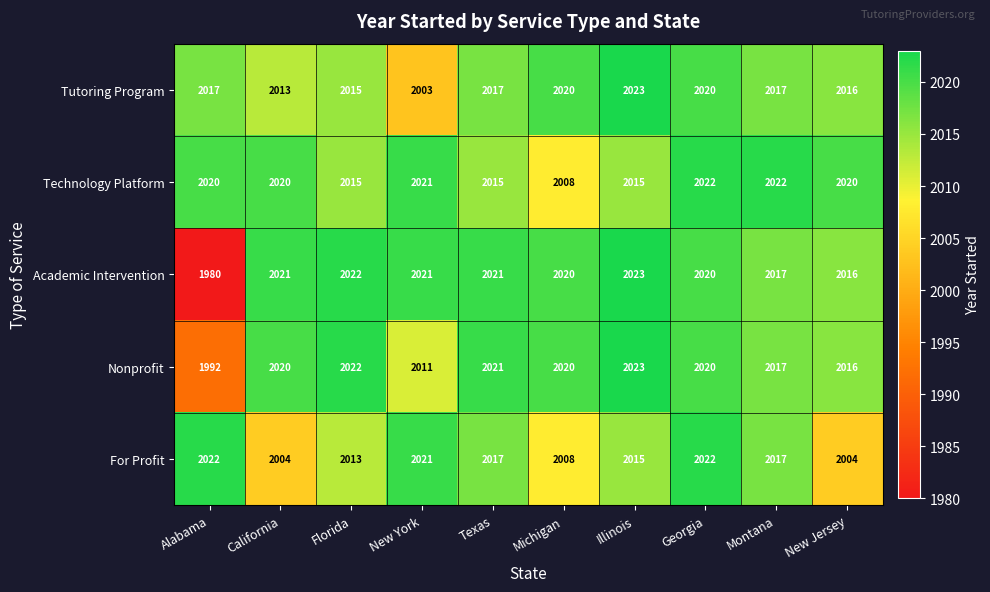

Count the number of data series in this chart.

5